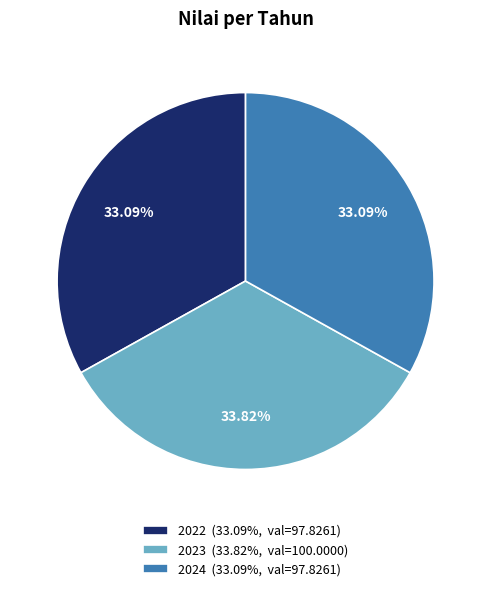

Is it true that 2022 is 33% of the pie?

True